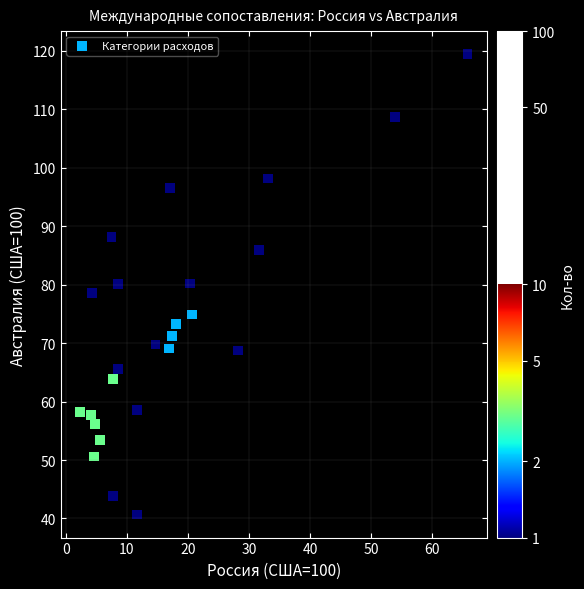

What is the range of X values (max minus min)?

63.5